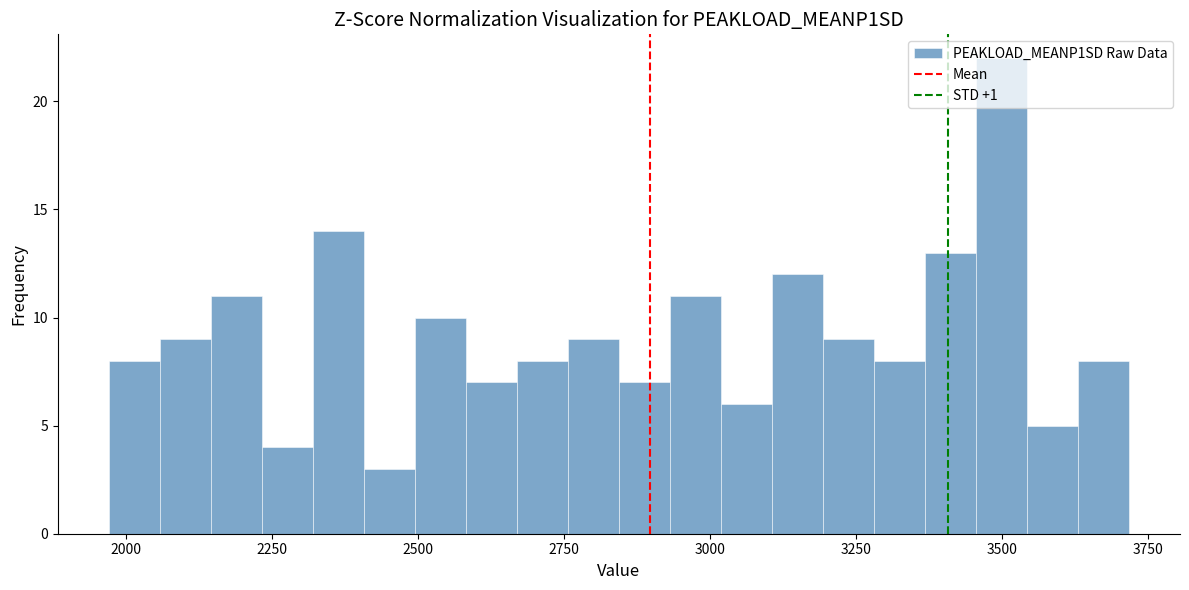

Around what value on the x-axis is the tallest bar? Give the approximate position of its centre, as read against the axis.

3500